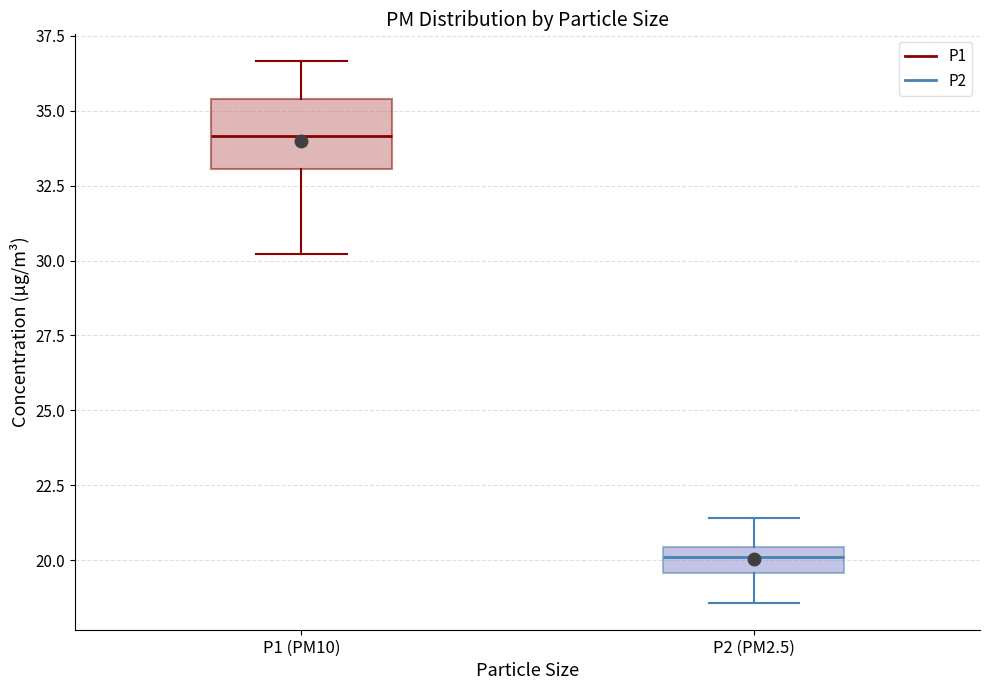

Which box's median line is the highest?

P1 (PM10)